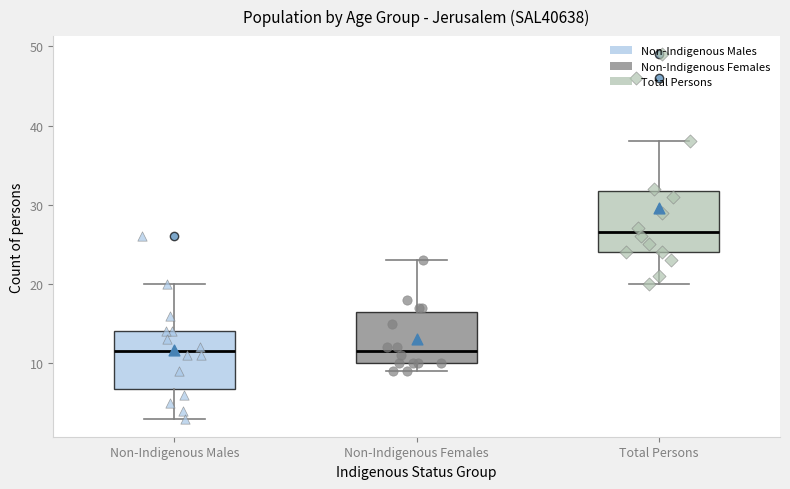

Reading left to right, read every box against the y-axis: the position of its median line, the range the box covers, and the ends of its whiskers. The values are not printed on the chart, so give them approximately, as read against the axis.

Non-Indigenous Males: median 12, box 7 to 14, whiskers 3 to 20
Non-Indigenous Females: median 12, box 10 to 17, whiskers 9 to 23
Total Persons: median 27, box 24 to 32, whiskers 20 to 38